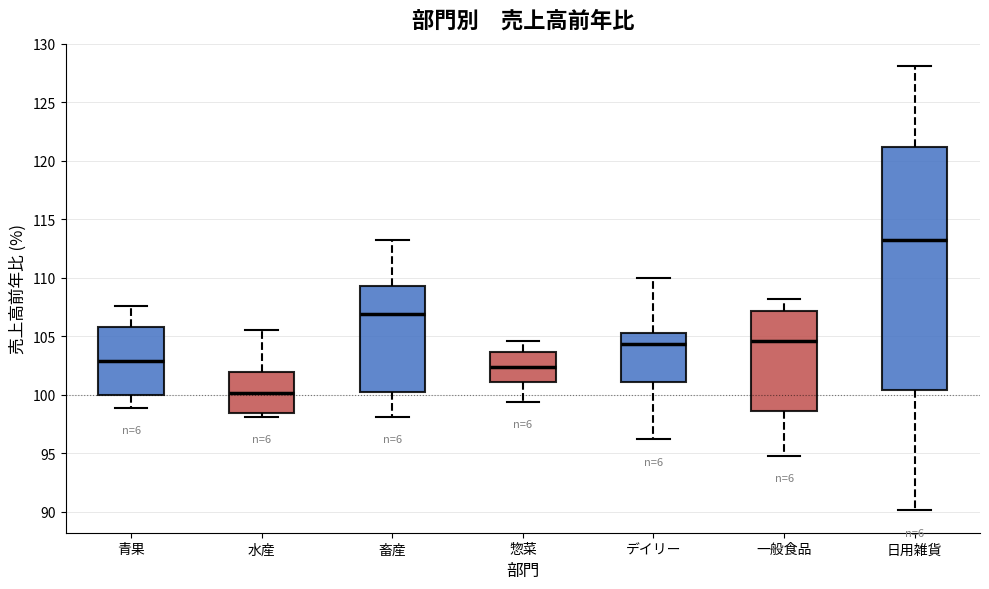

Reading left to right, read every box against the y-axis: the position of its median line, the range the box covers, and the ends of its whiskers. The values are not printed on the chart, so give them approximately, as read against the axis.

青果: median 103.0, box 100.0 to 106.0, whiskers 99.0 to 107.5
水産: median 100.0, box 98.5 to 102.0, whiskers 98.0 to 105.5
畜産: median 107.0, box 100.0 to 109.5, whiskers 98.0 to 113.0
惣菜: median 102.5, box 101.0 to 103.5, whiskers 99.5 to 104.5
デイリー: median 104.5, box 101.0 to 105.5, whiskers 96.0 to 110.0
一般食品: median 104.5, box 98.5 to 107.0, whiskers 95.0 to 108.0
日用雑貨: median 113.5, box 100.5 to 121.0, whiskers 90.0 to 128.0